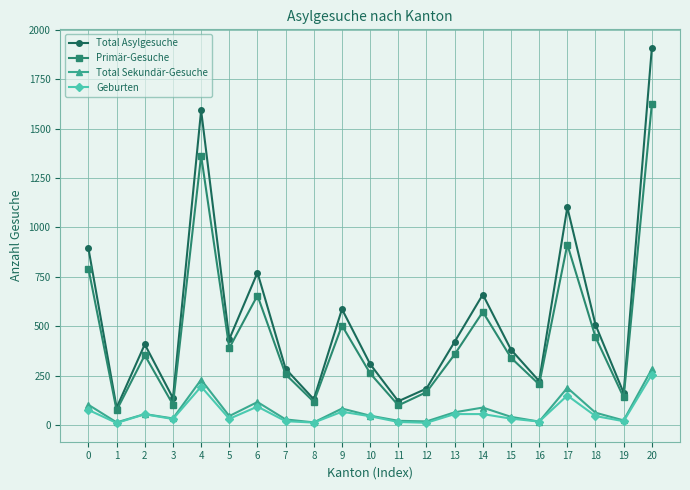

True or false: Primär-Gesuche and Geburten cross at least once.

False